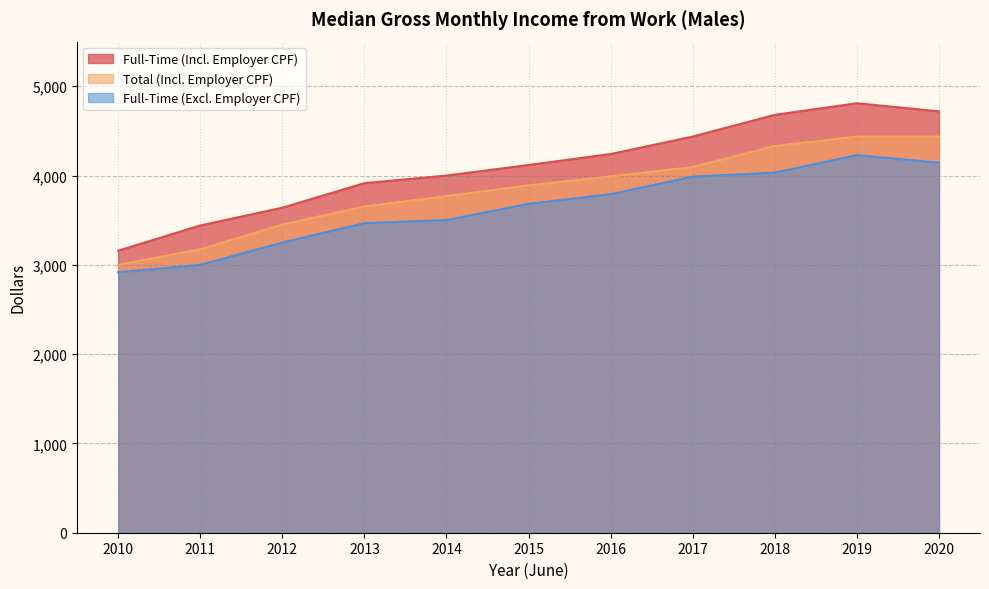

At which label is Total (Incl. Employer CPF) closest to 3718?

2014